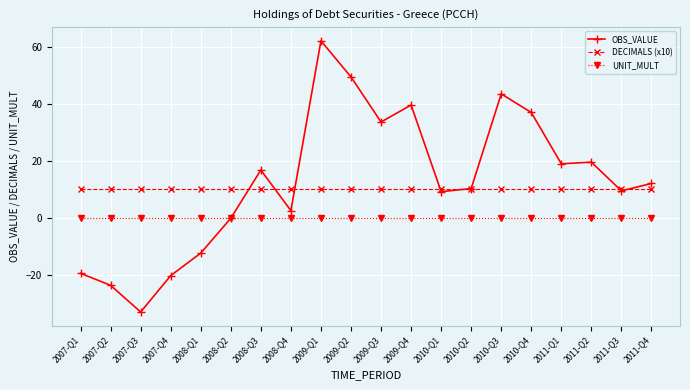

At which category does OBS_VALUE reach its first local valley?

2007-Q3